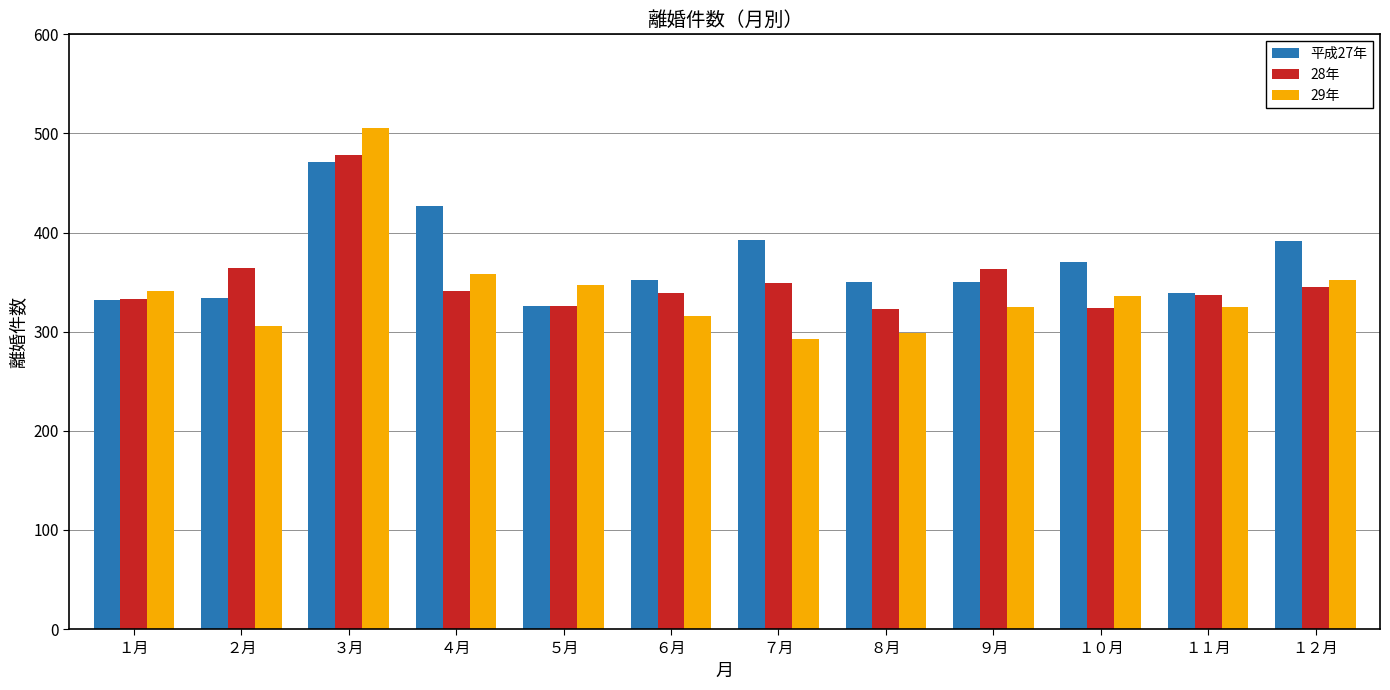

How many bars are there in each group?

3